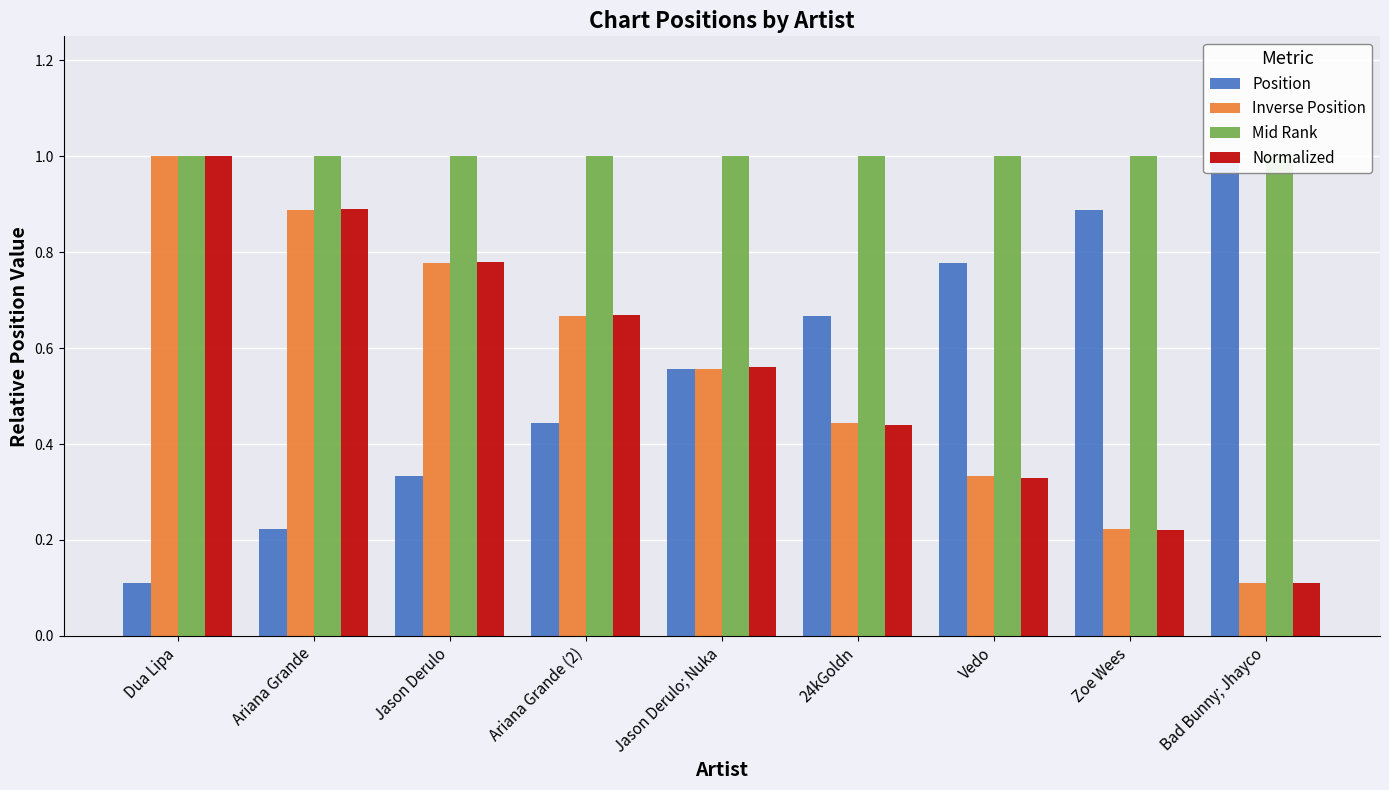

What is the difference between the highest and lowest values at Dua Lipa?

0.9